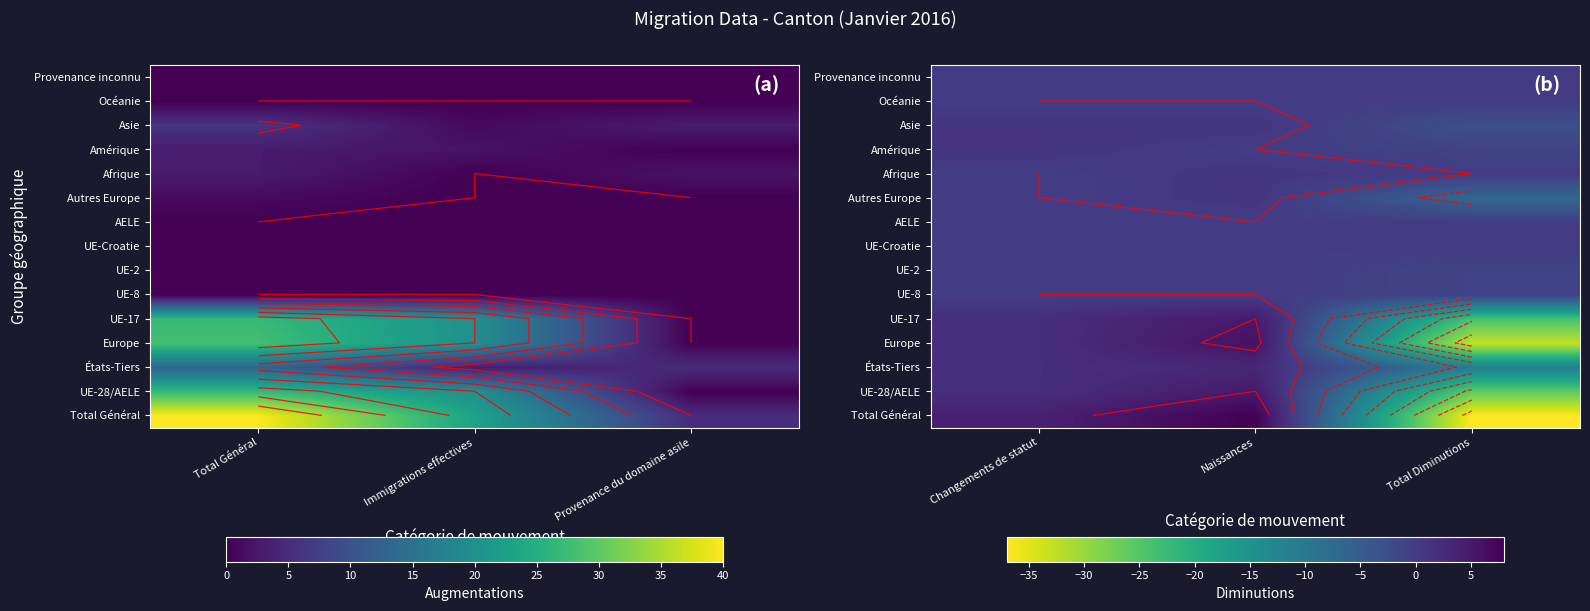

At which label does Provenance inconnu reach its minimum?

Changements de statut